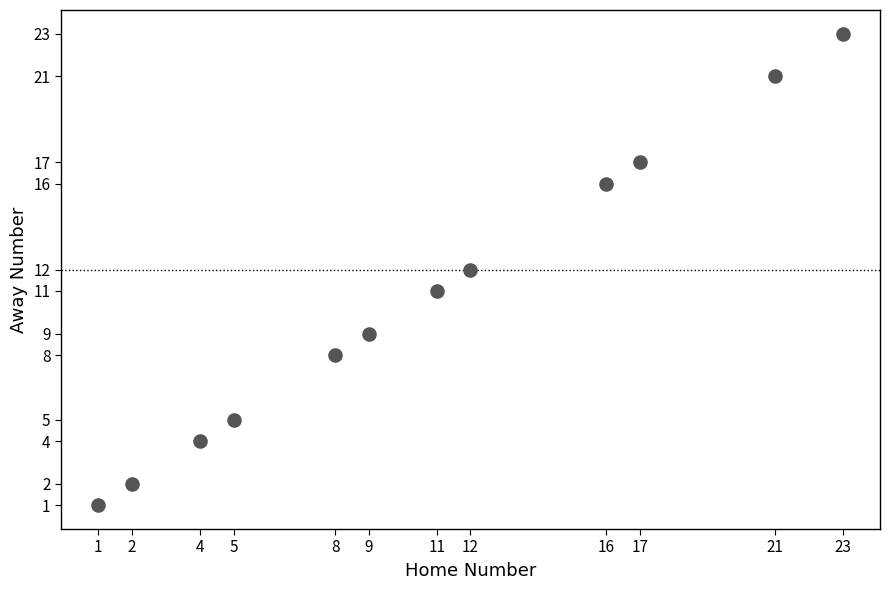

What is the range of Y values (max minus min)?

22